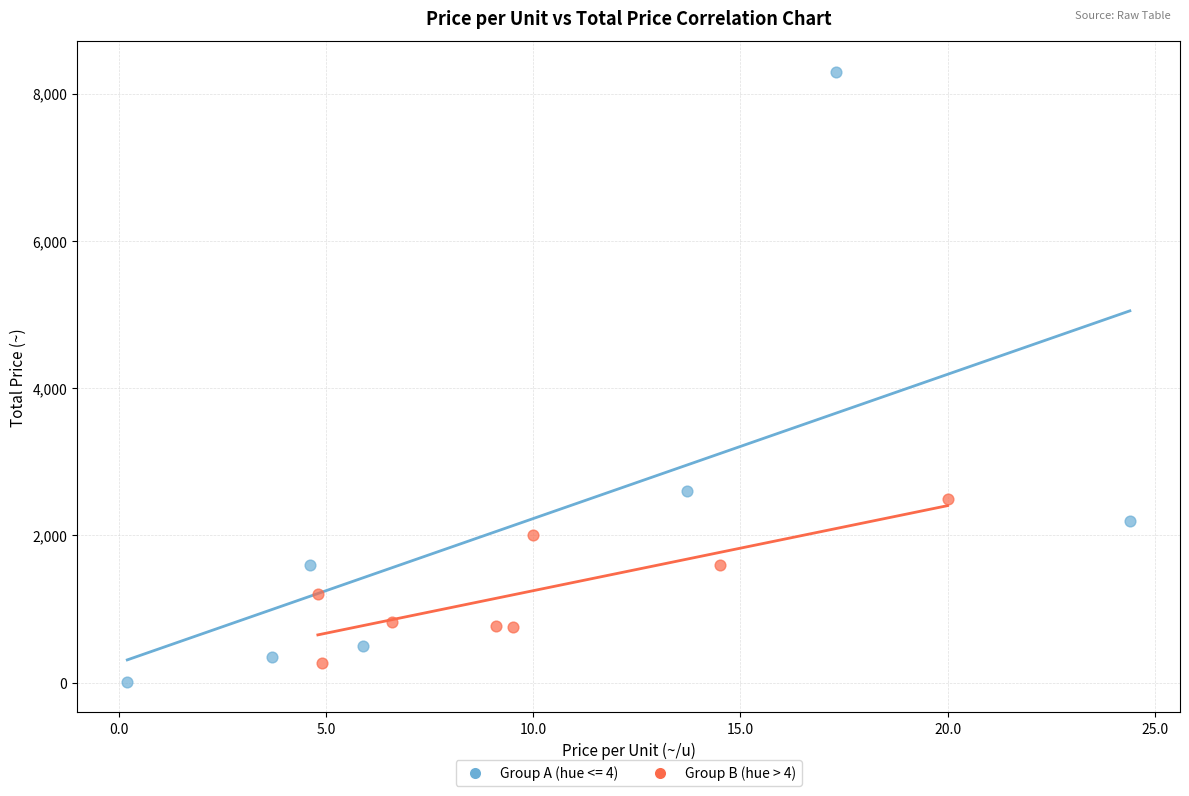

Which series reaches the maximum Y coordinate?

Group A (hue <= 4)